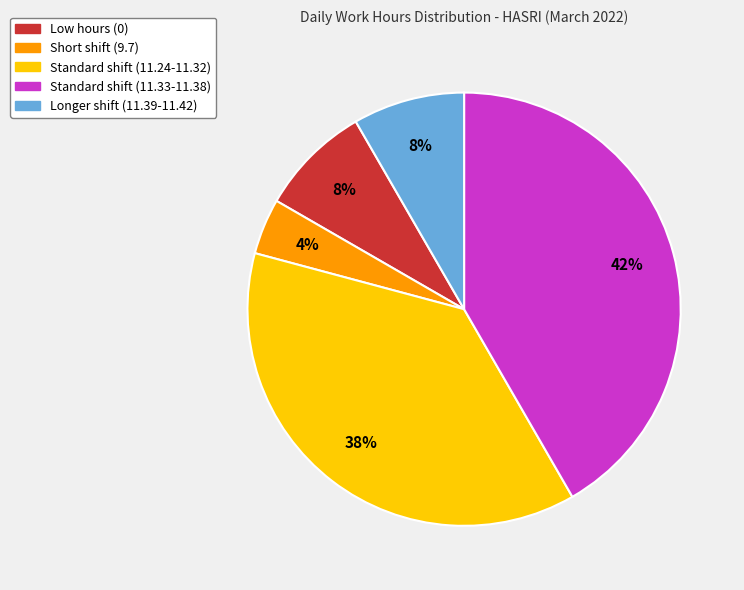

Is there any slice that represents more than half of the pie?

No